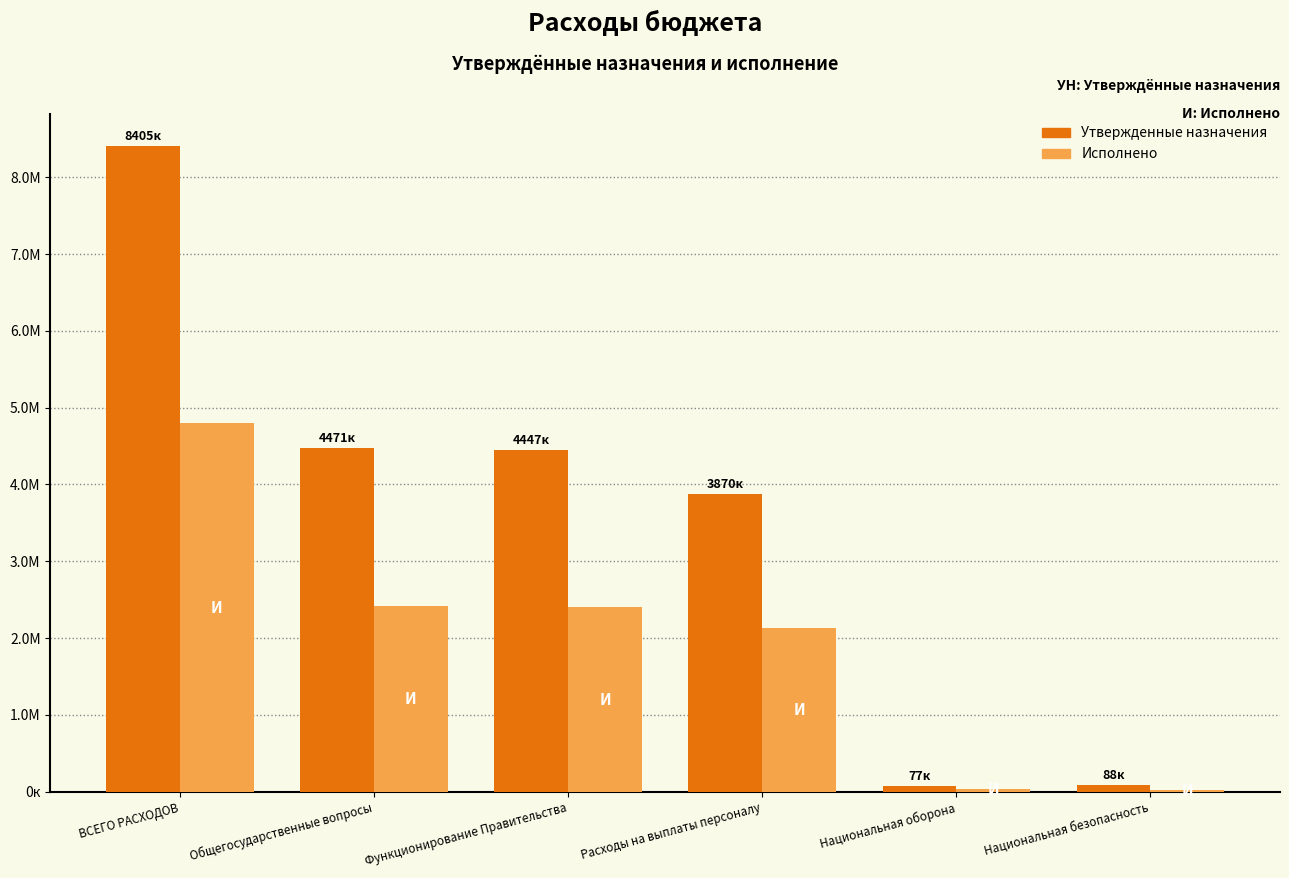

Are the bars horizontal?

No